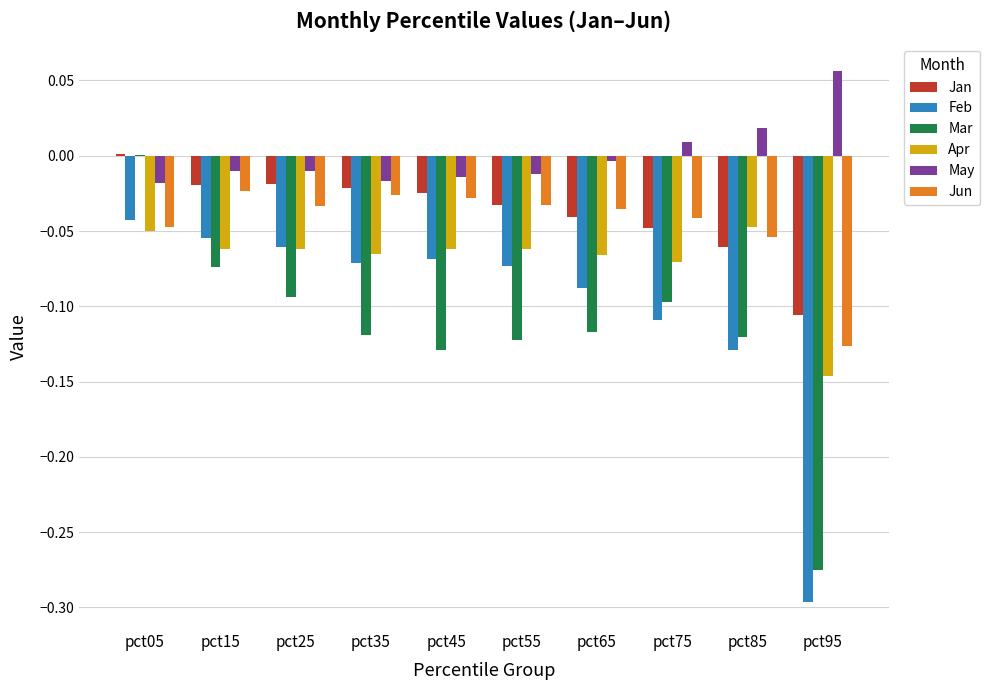

The Jun series shows -0.0 at pct05. True or false?

True